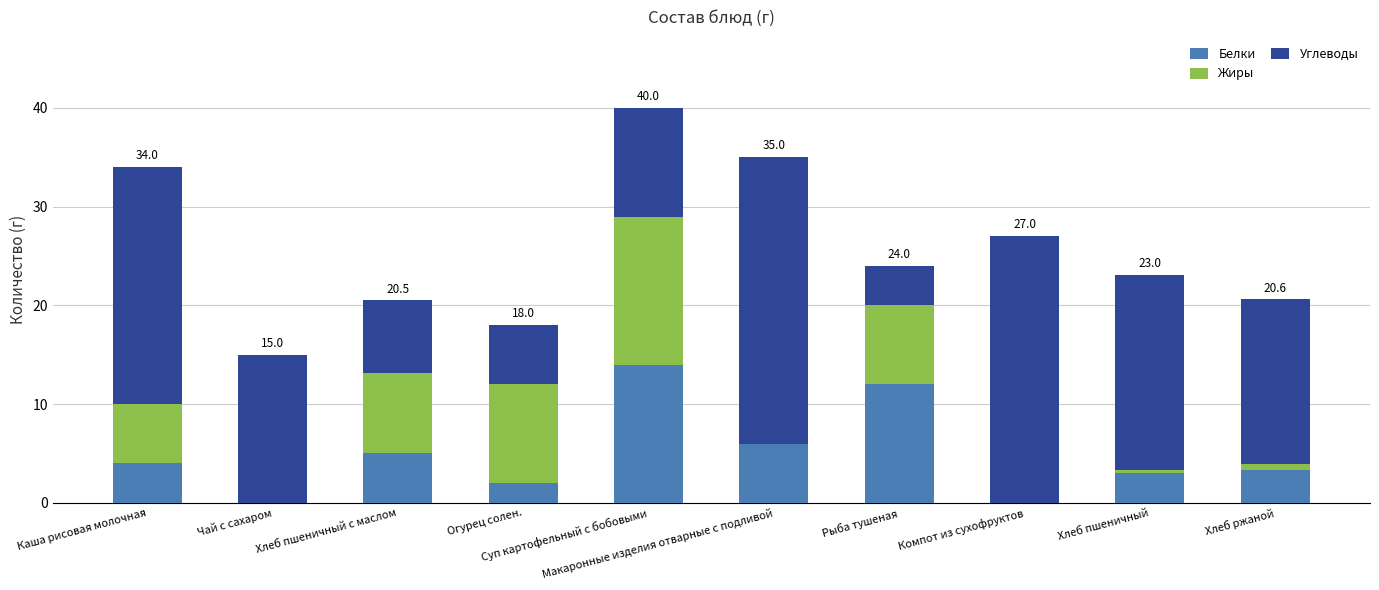

What is the highest value of the Белки series?

14.0